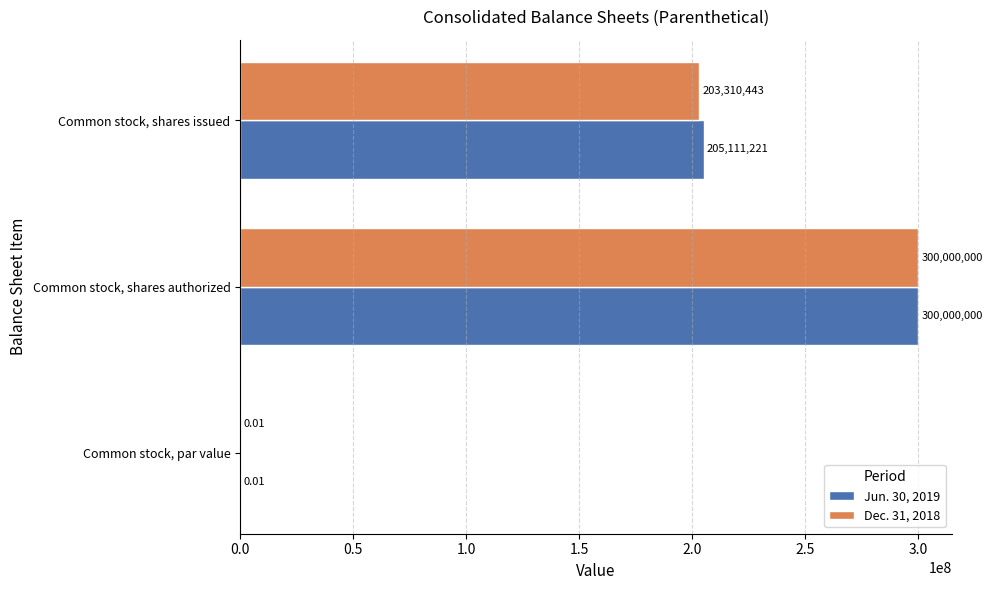

What is the average value of the Dec. 31, 2018 series?

167770147.7